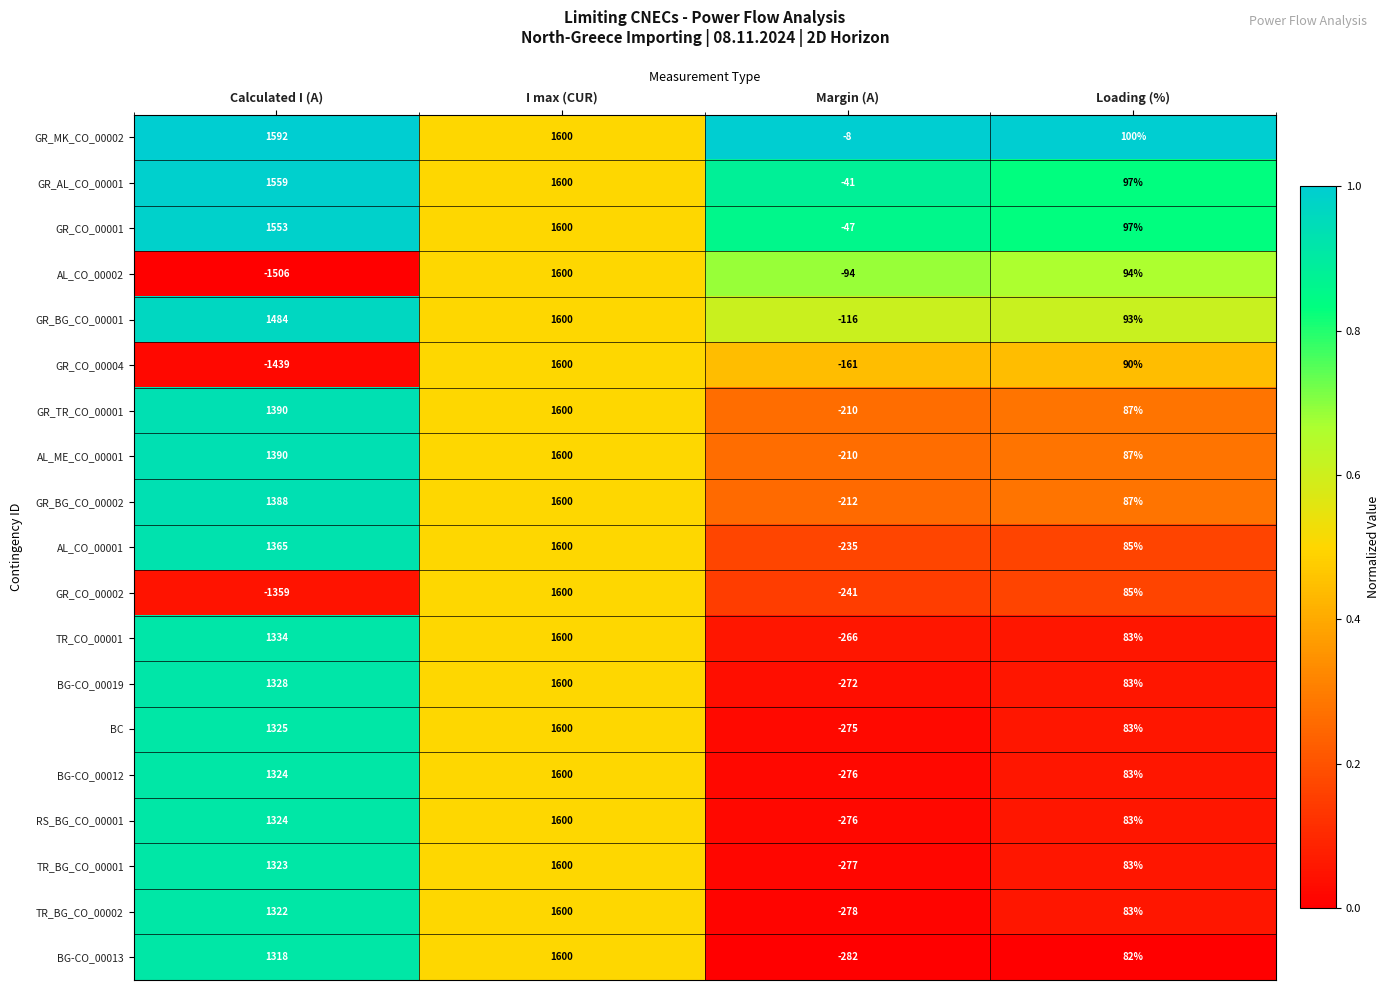

What is the lowest value of the AL_CO_00002 series?

-1506